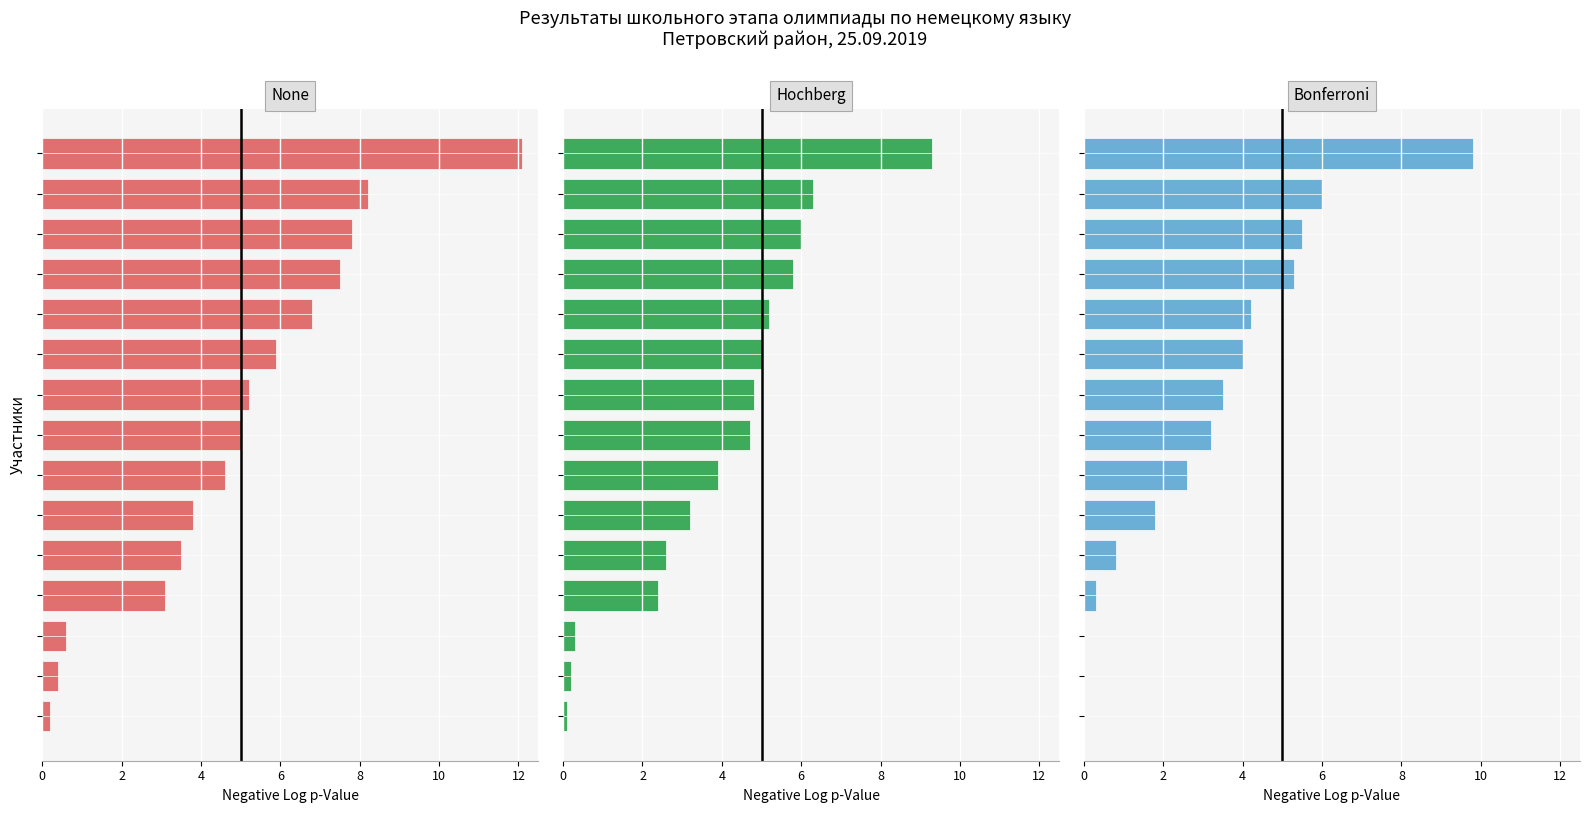

What is the difference between the maximum and minimum values in the None series?

11.9